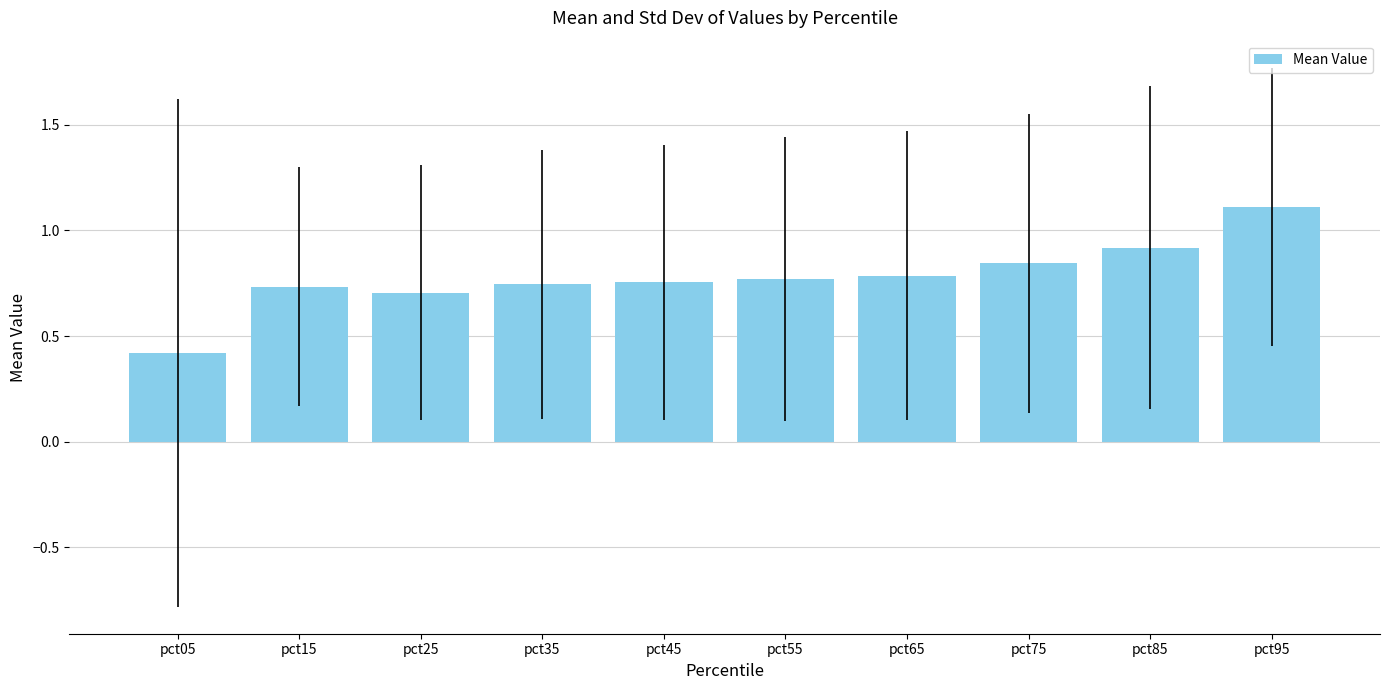

The chart shows a value of 0.9 at pct85. True or false?

True